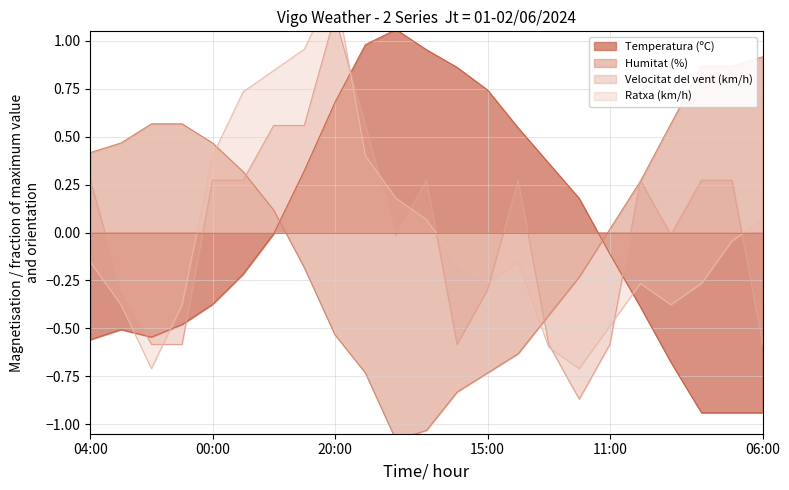

How many values in the Ratxa (km/h) series are below 0?

14